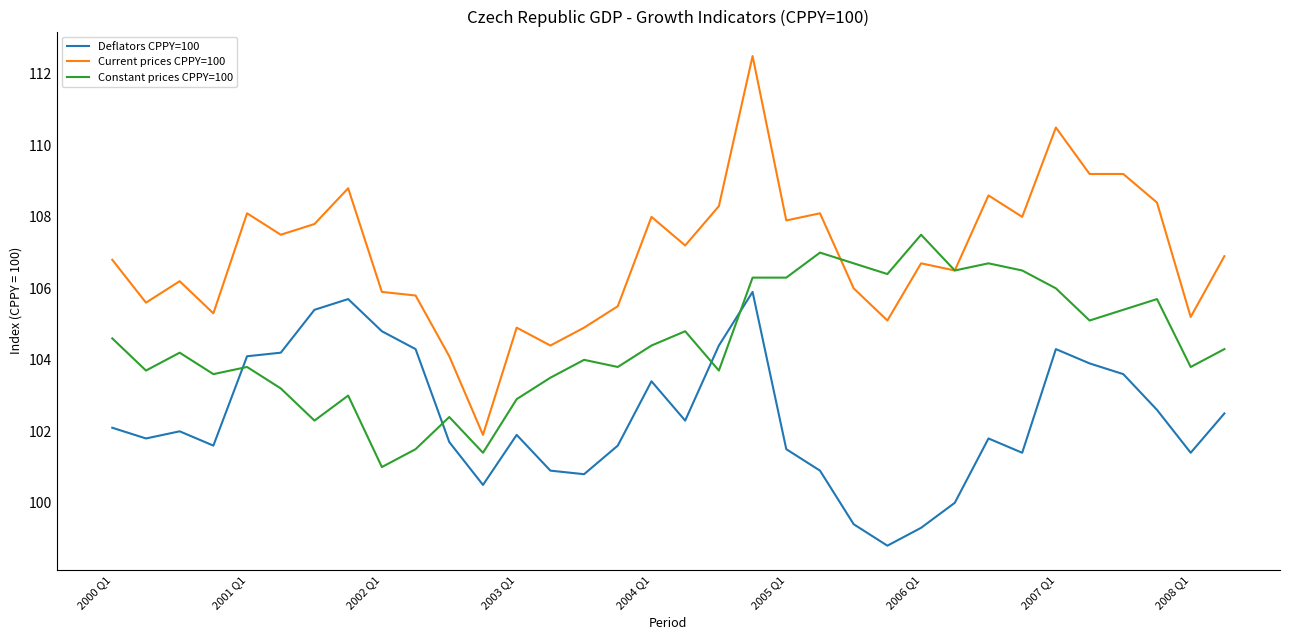

Rank the series by their maximum value, from highest to lowest.

Current prices CPPY=100, Constant prices CPPY=100, Deflators CPPY=100